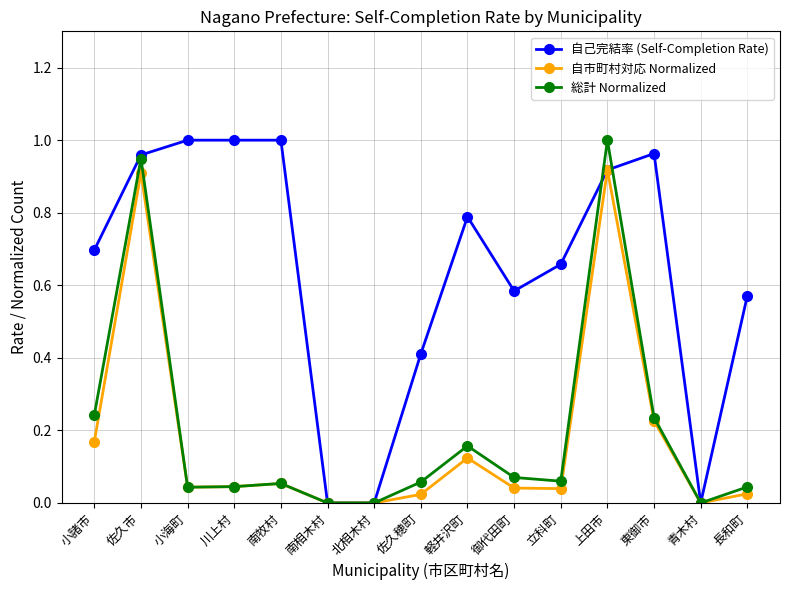

What is the label of the 7th point from the right?

軽井沢町